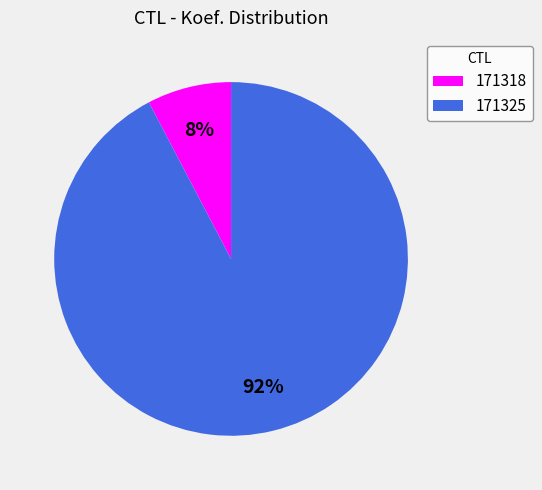

Count the number of slices in the pie.

2